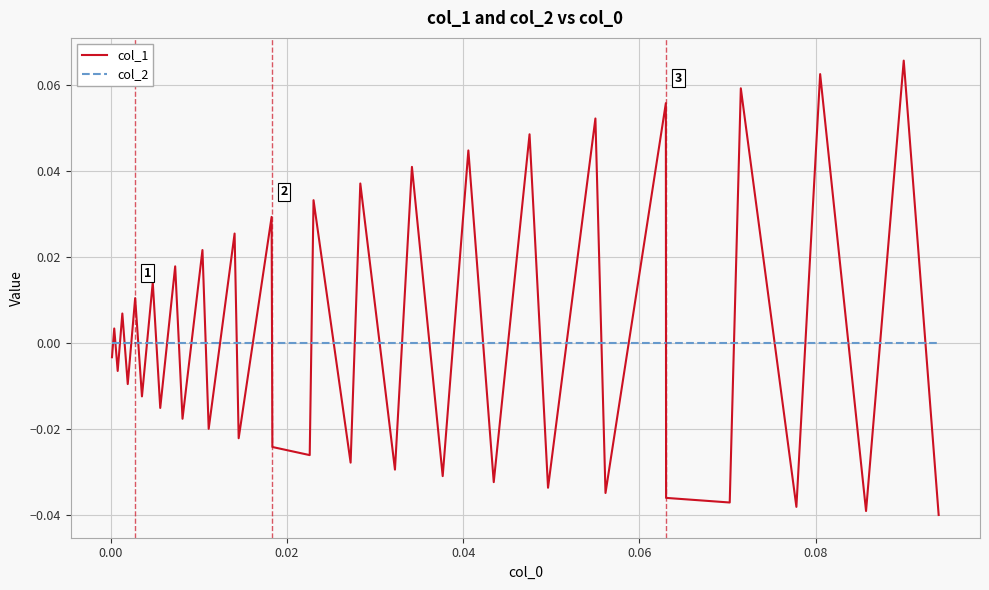

Which series ends up on top after the final intersection of col_1 and col_2?

col_2